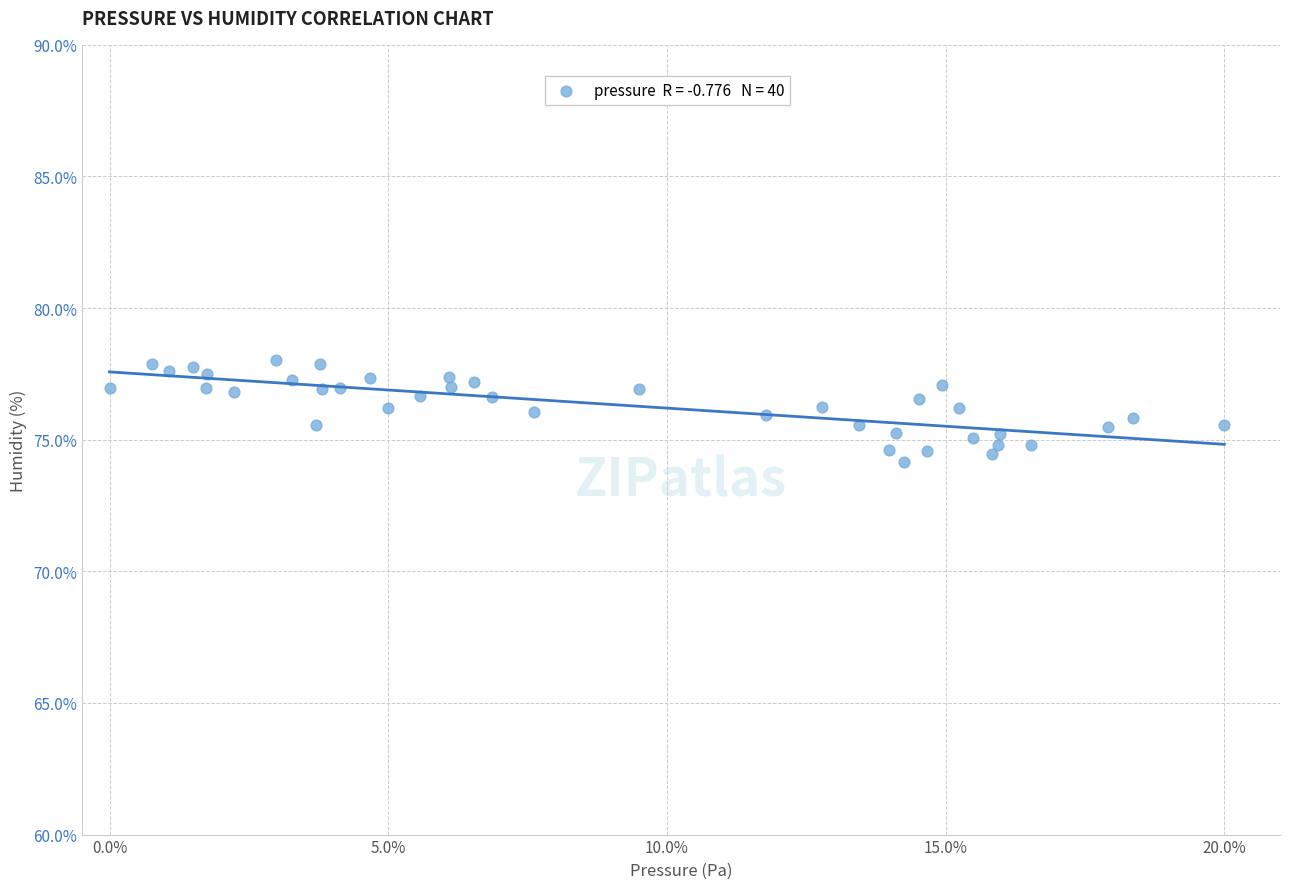

What is the range of X values (max minus min)?

20.0